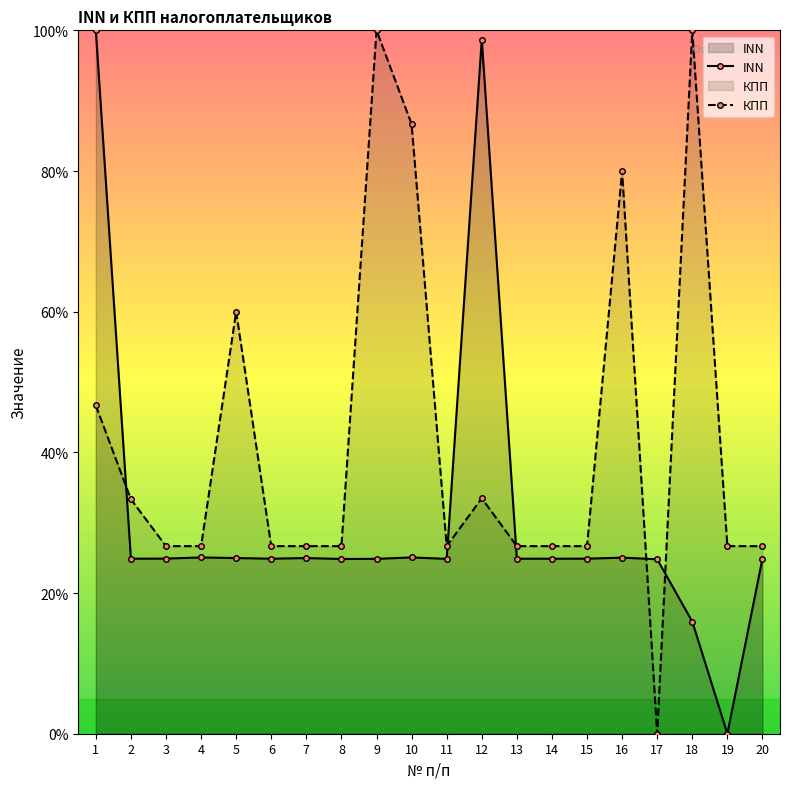

How many values in КПП are above zero?

19